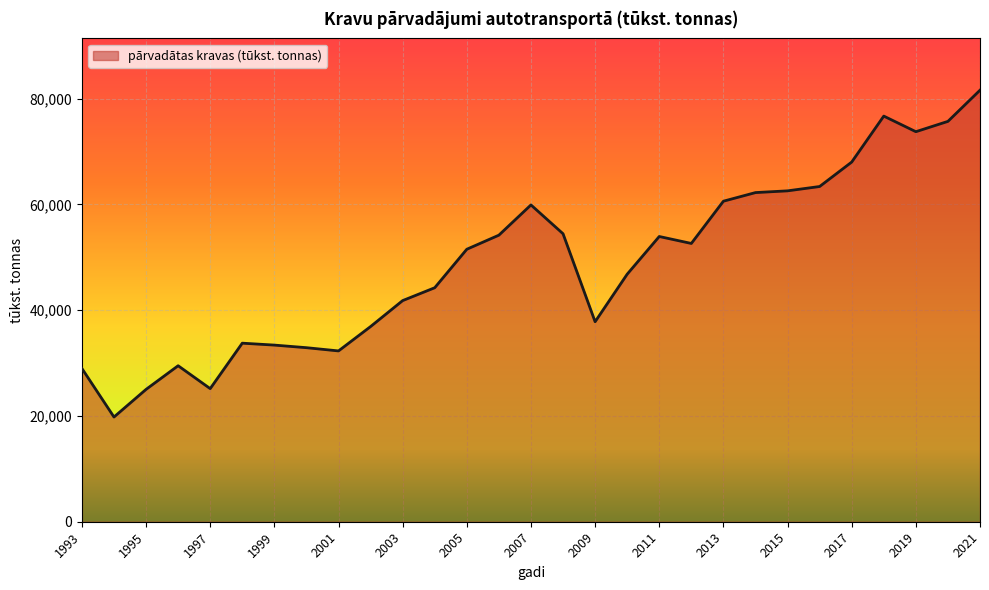

What is the greatest value displayed?

81602.1